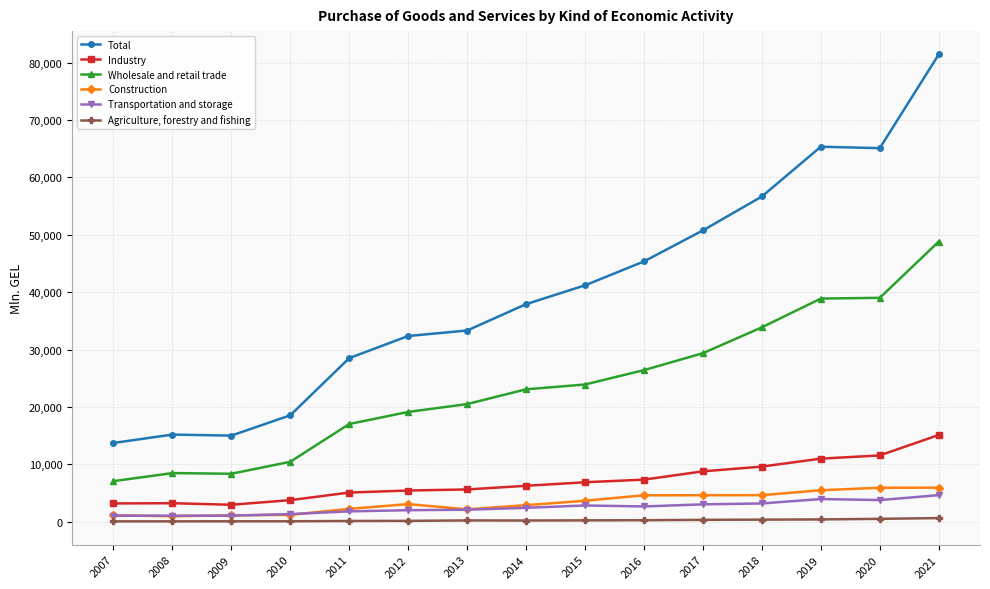

Which category has the highest value in the Industry series?

2021